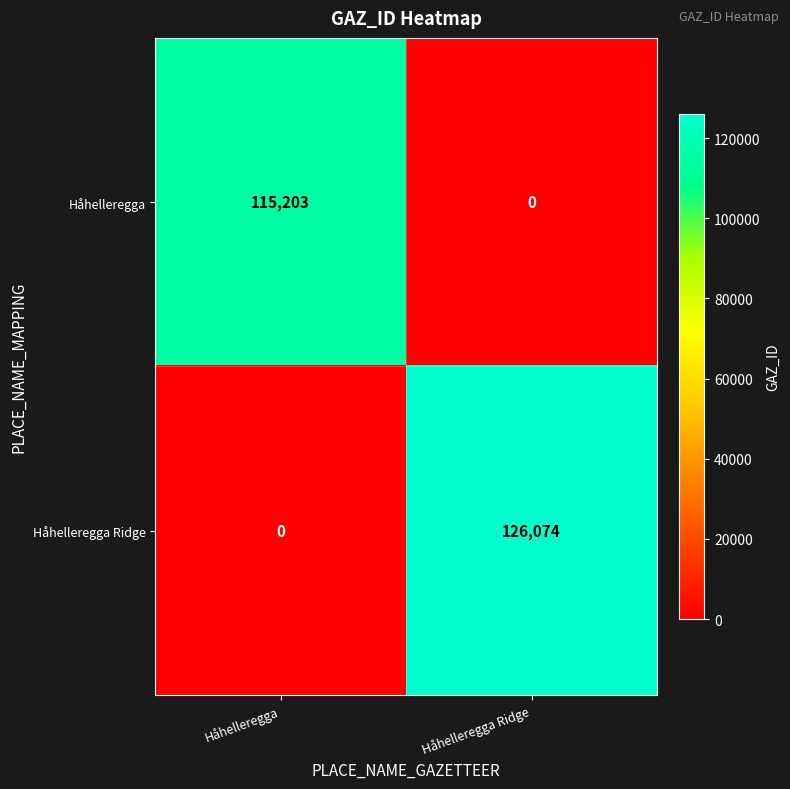

Which series has the largest total across all categories?

Håhelleregga Ridge